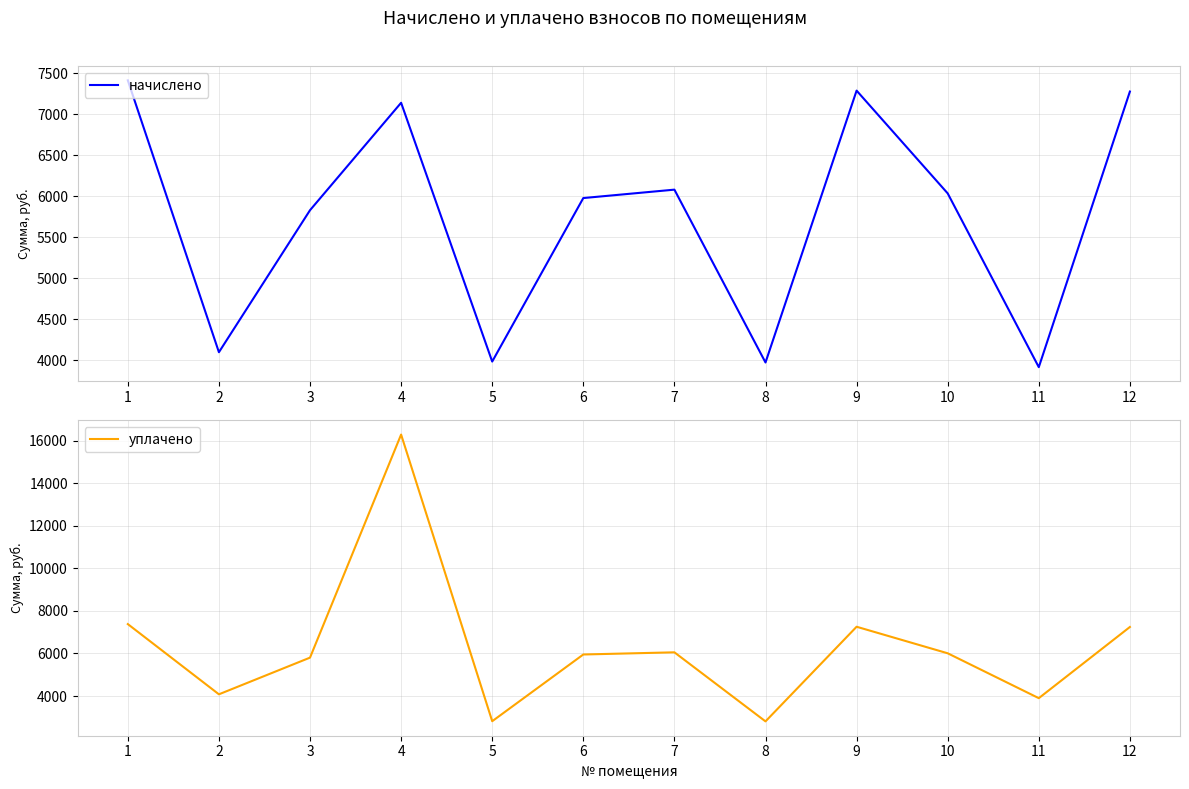

Reading left to right, extract all data points from this chart.

начислено: 7413.6	4099.7	5830.7	7140.2	3985.8	5978.8	6081.2	3974.4	7288.3	6035.6	3917.5	7276.9
уплачено: 7377.8	4079.9	5802.5	16280.0	2816.1	5949.9	6051.9	2808.1	7253.1	6006.5	3898.6	7241.8